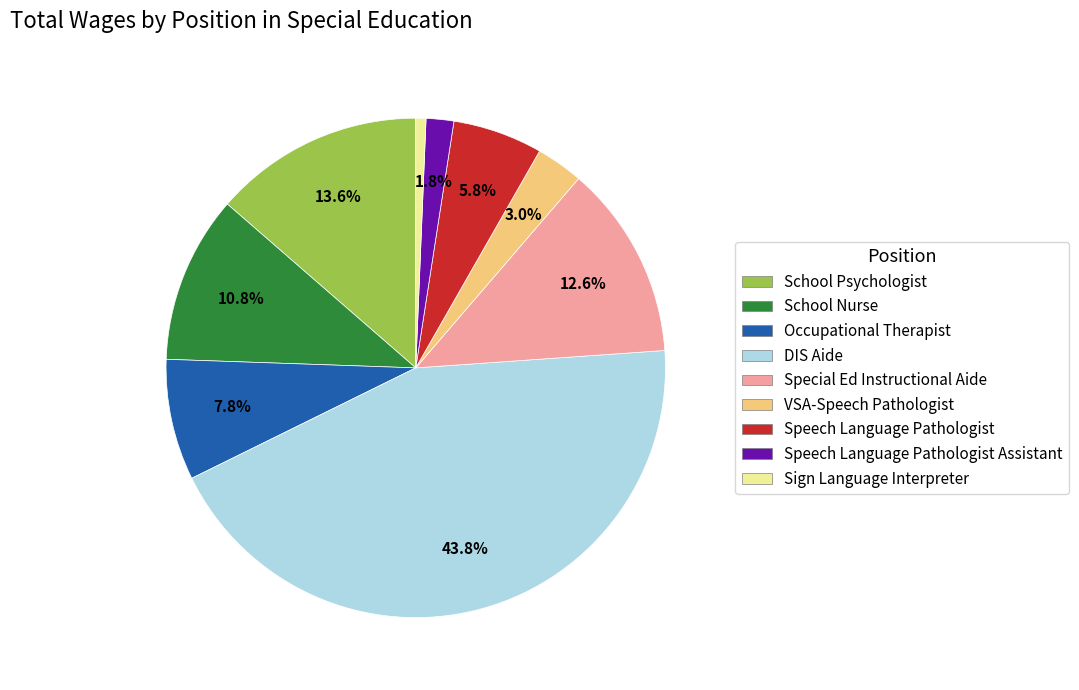

Does any single category account for the majority?

No